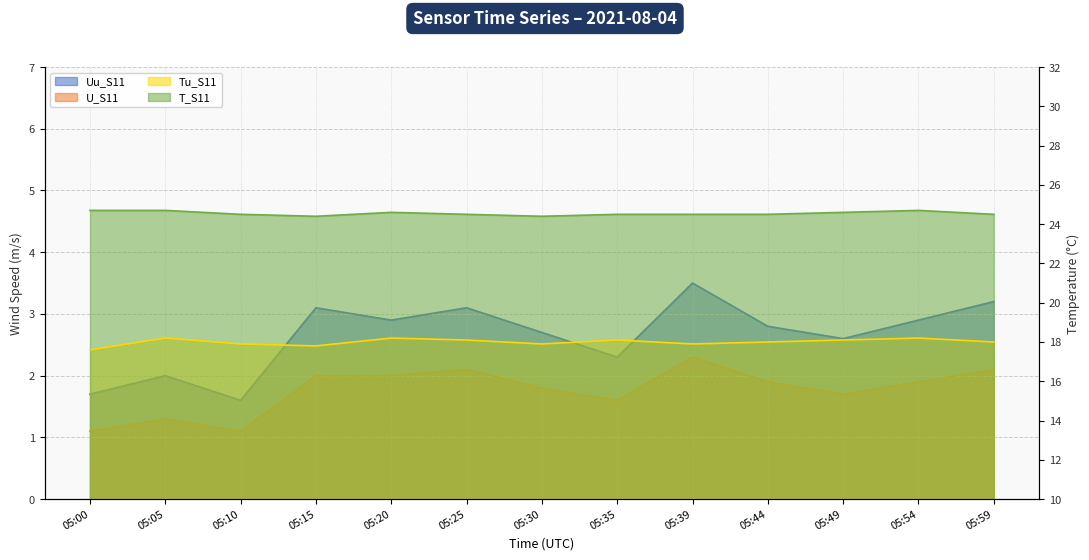

What is the value of the Uu_S11 point at the 1st from the left?

1.7